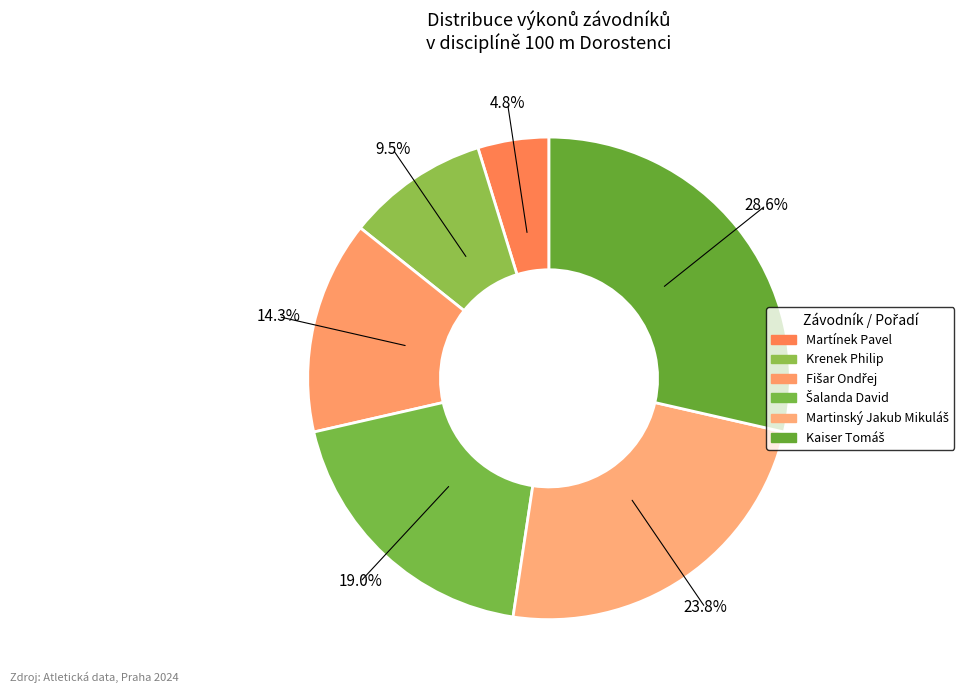

Do Kaiser Tomáš and Šalanda David together represent more than half of the pie?

No